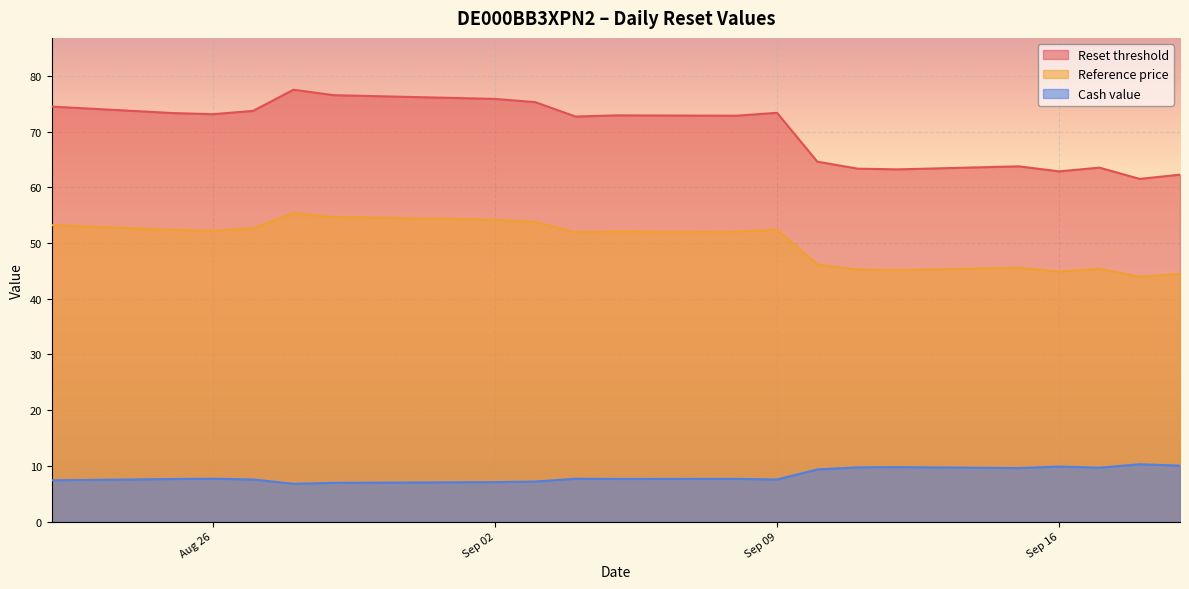

What is the total value across all series at Sep 02?

137.1